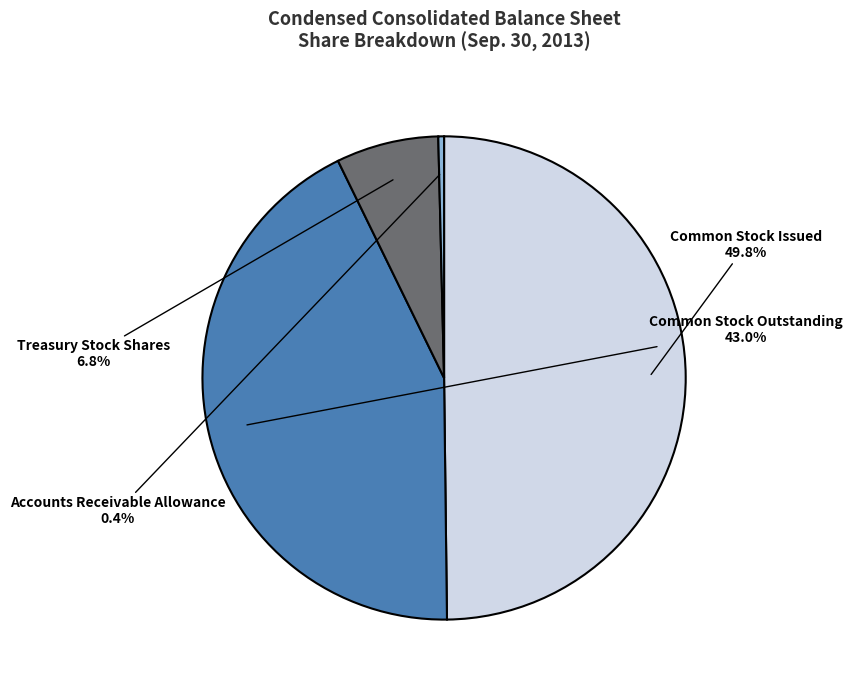

To the nearest percent, what is the difference between the largest and smallest slice percentages?

49%